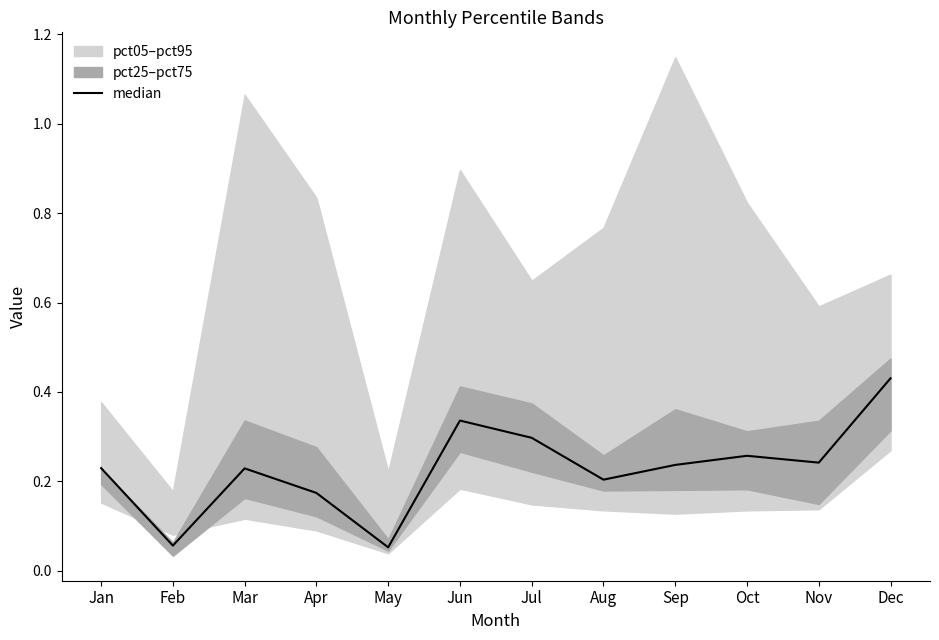

Rank the categories by value from lowest to highest.

May, Feb, Apr, Aug, Mar, Jan, Sep, Nov, Oct, Jul, Jun, Dec